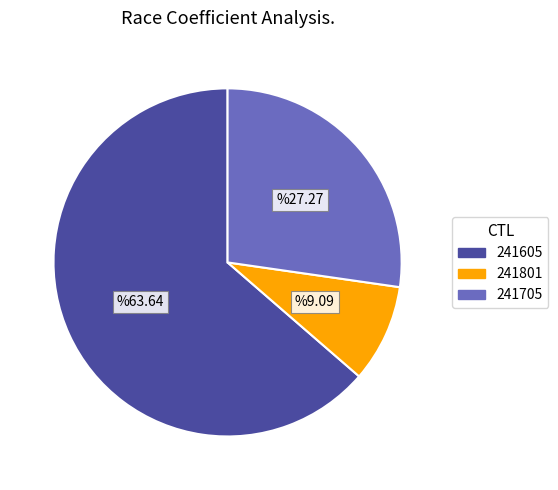

Is the sum of 241801 and 241705 greater than half?

No